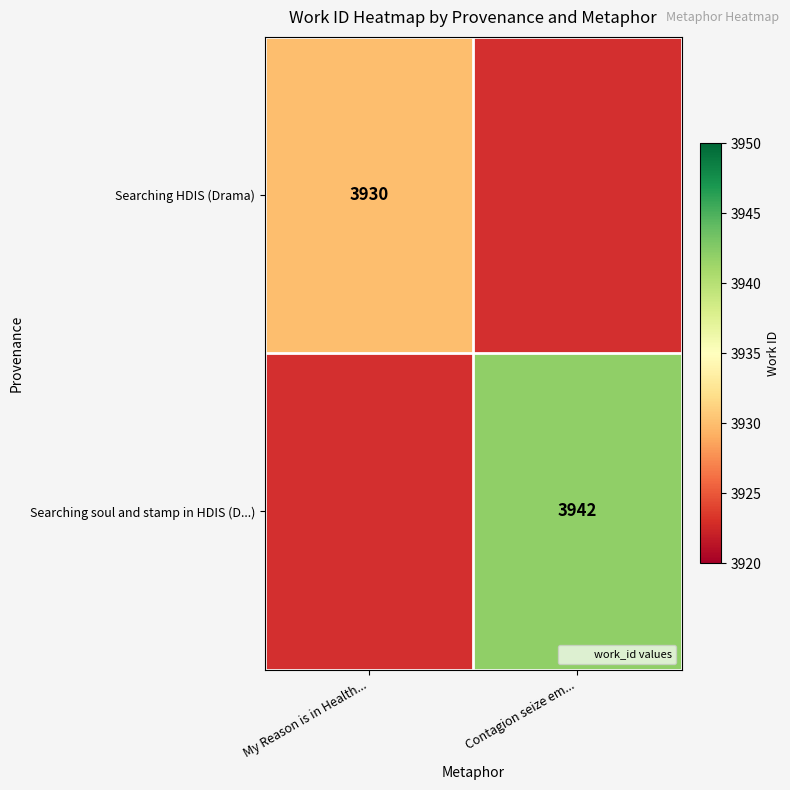

How many series are shown in this chart?

2